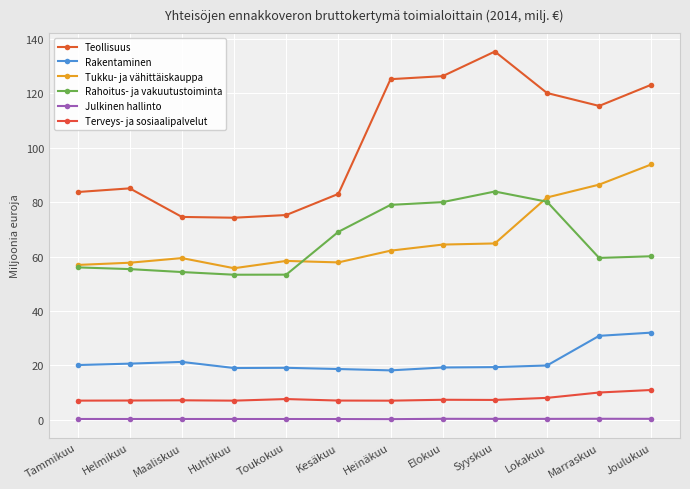

What is the average value of the Julkinen hallinto series?

0.3